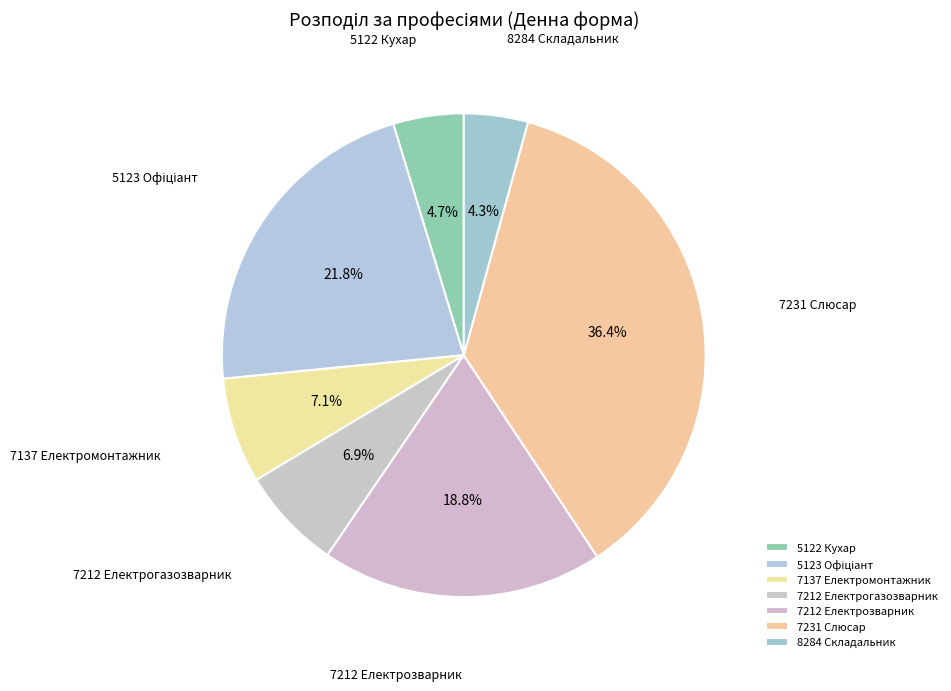

Does 7231 Слюсар represent more than half of the total?

No